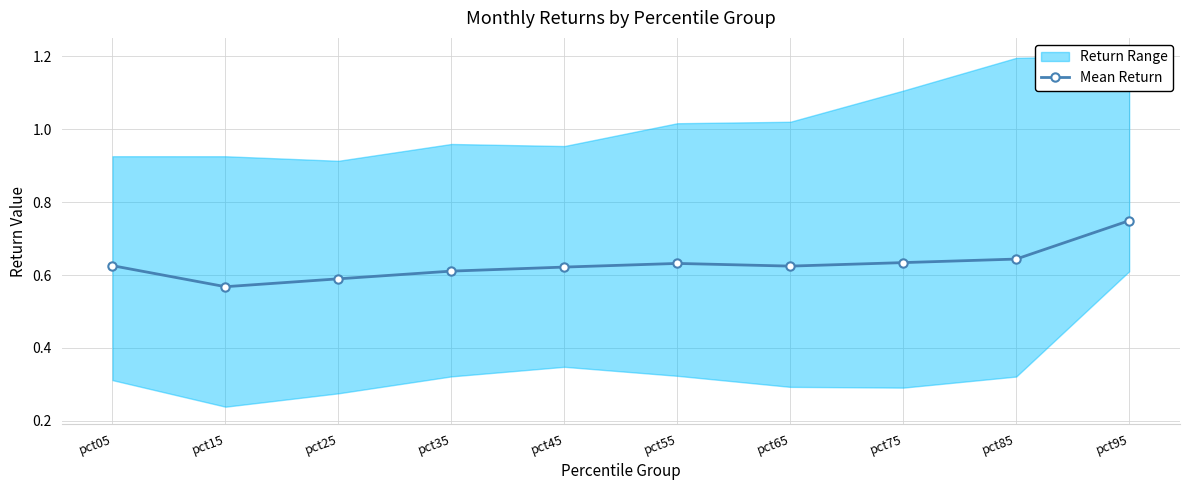

What is the smallest value displayed?

0.6